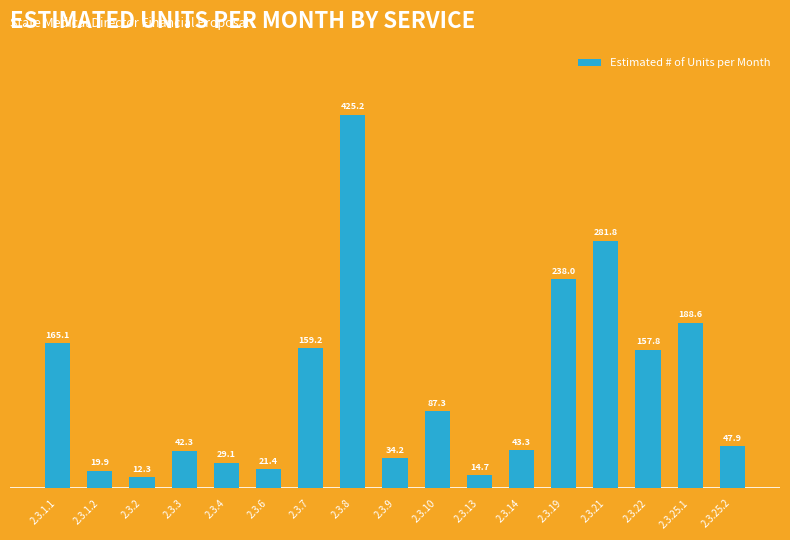

What is the average value?

115.8